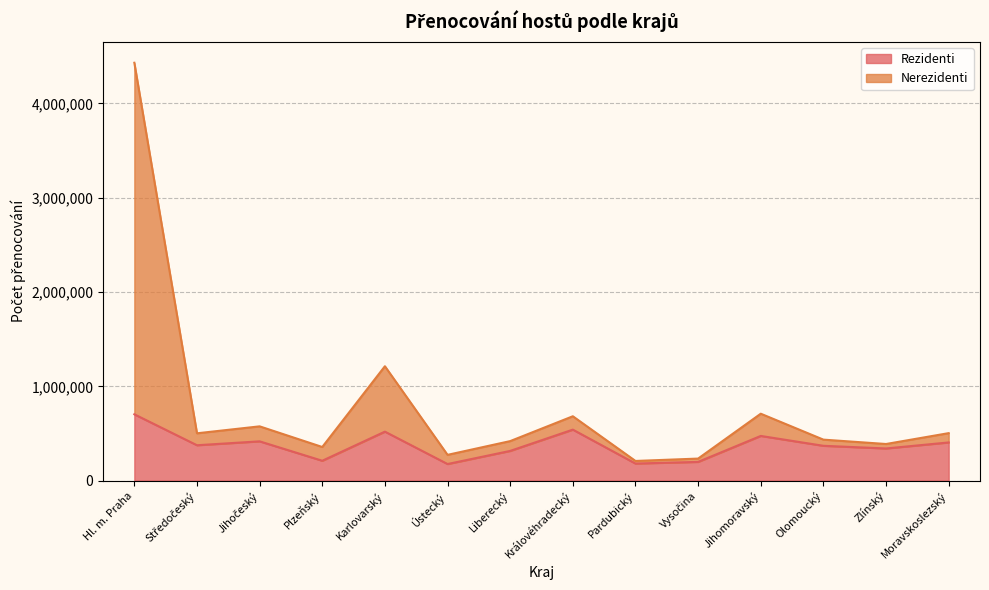

In Nerezidenti, how many points are lower than both neighbors (excluding endpoints)?

5